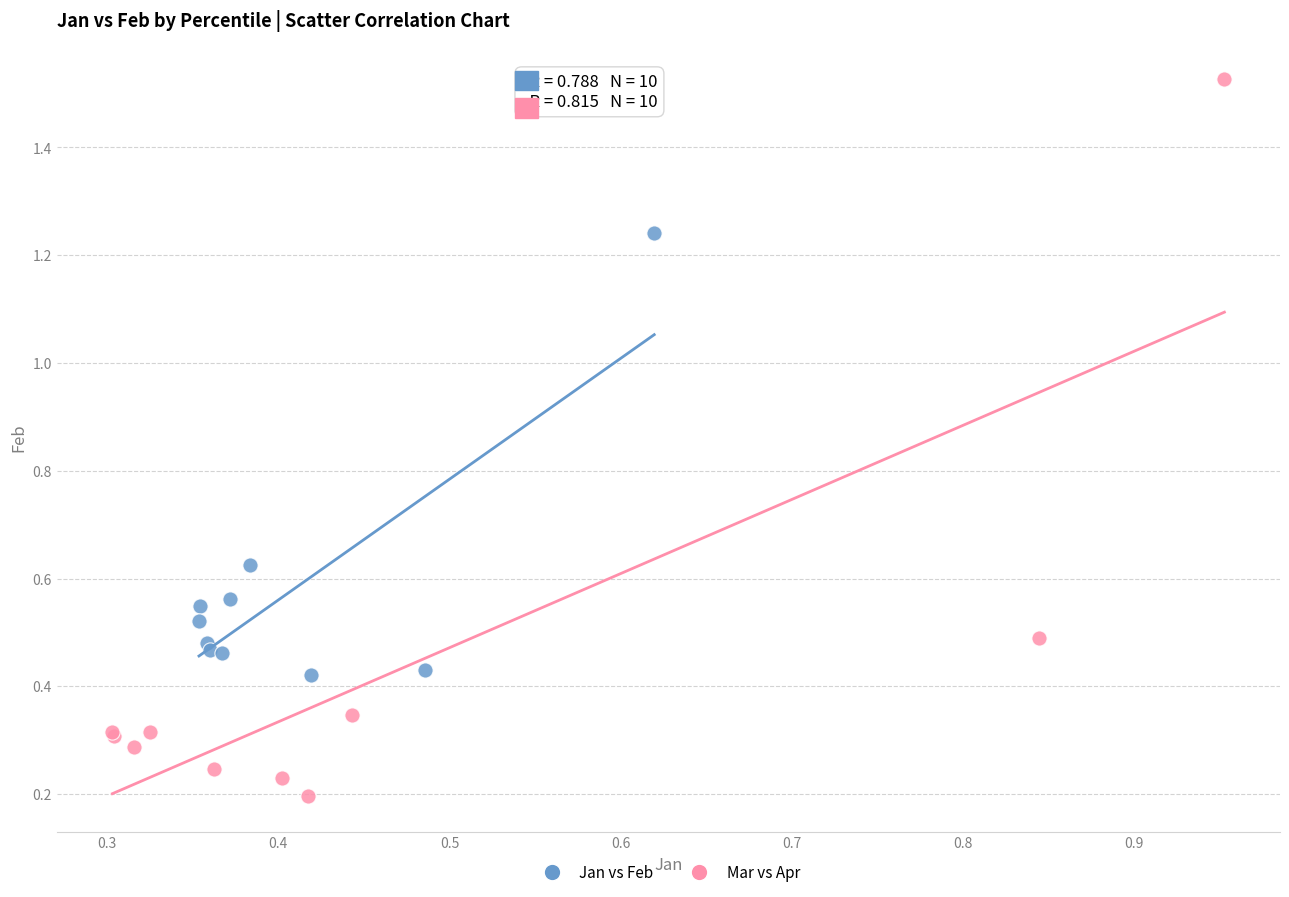

Which series reaches the minimum Y coordinate?

Mar vs Apr